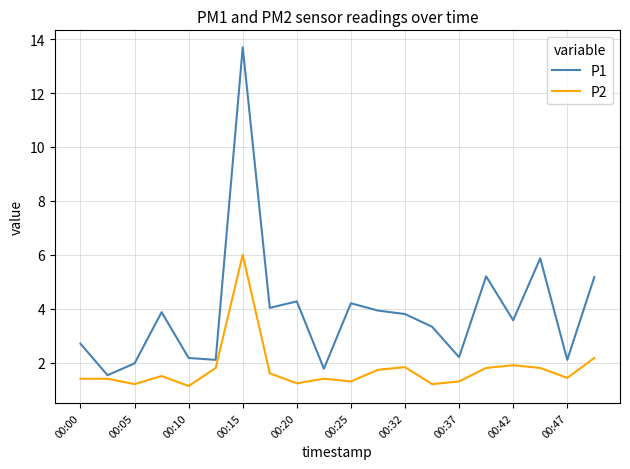

Which series has the widest spread of values?

P1